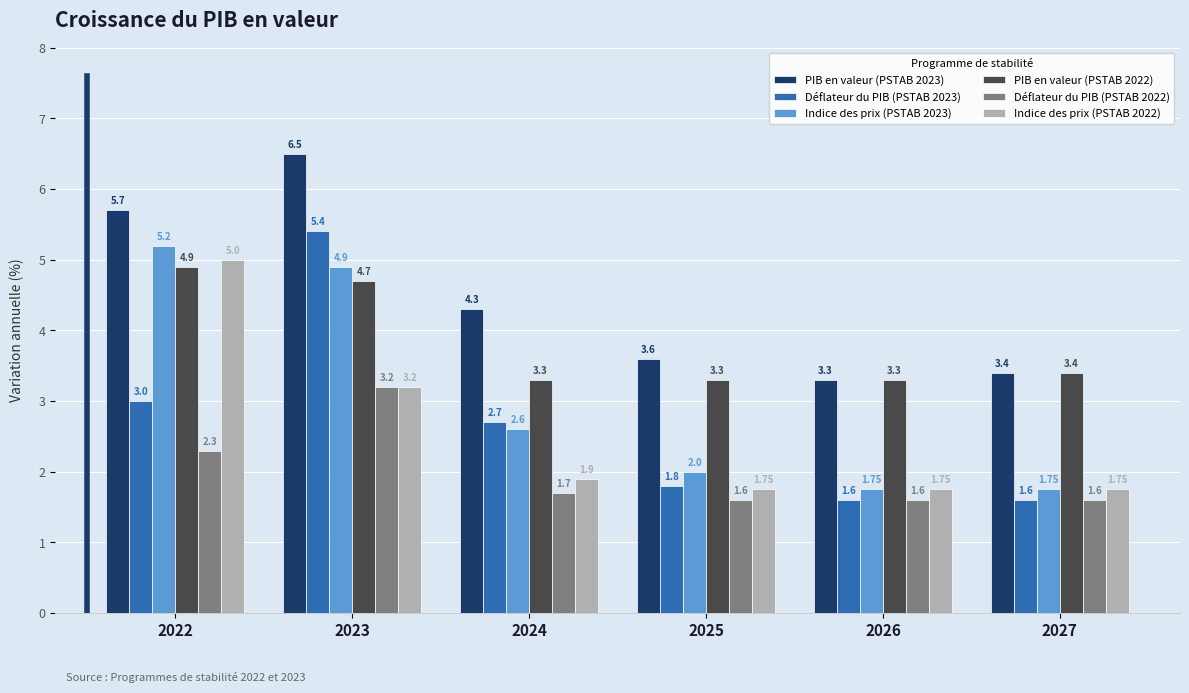

Reading right to left, what are all the values shown in this chart?

PIB en valeur (PSTAB 2023): 2027=3.4	2026=3.3	2025=3.6	2024=4.3	2023=6.5	2022=5.7
Déflateur du PIB (PSTAB 2023): 2027=1.6	2026=1.6	2025=1.8	2024=2.7	2023=5.4	2022=3.0
Indice des prix (PSTAB 2023): 2027=1.8	2026=1.8	2025=2.0	2024=2.6	2023=4.9	2022=5.2
PIB en valeur (PSTAB 2022): 2027=3.4	2026=3.3	2025=3.3	2024=3.3	2023=4.7	2022=4.9
Déflateur du PIB (PSTAB 2022): 2027=1.6	2026=1.6	2025=1.6	2024=1.7	2023=3.2	2022=2.3
Indice des prix (PSTAB 2022): 2027=1.8	2026=1.8	2025=1.8	2024=1.9	2023=3.2	2022=5.0